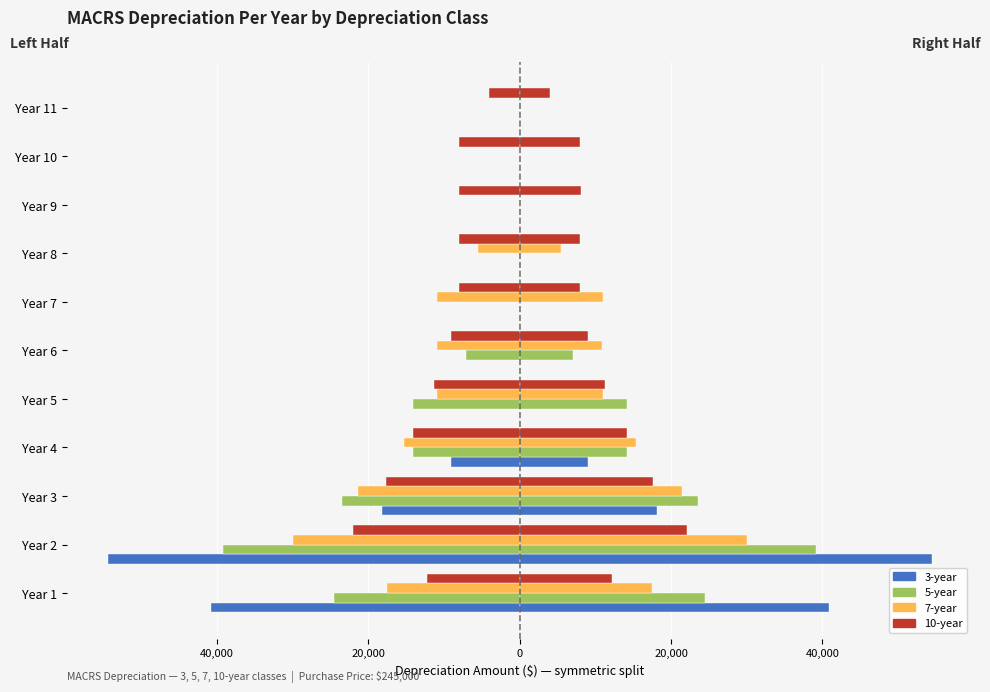

At Year 2, list the series in order from largest to smallest.

10-year, 7-year, 5-year, 3-year